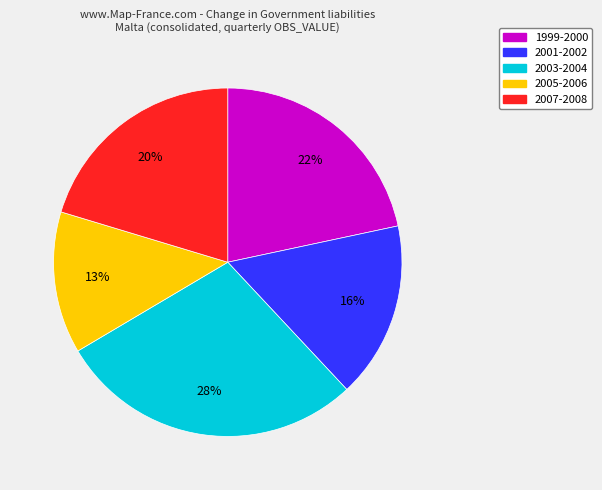

Does any single category account for the majority?

No